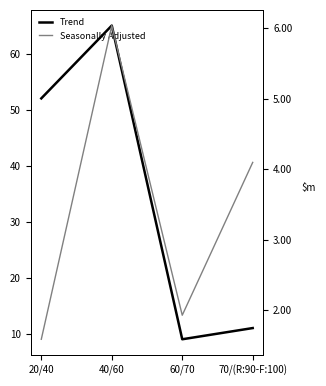

Reading left to right, list all the values displayed in this chart.

Trend: 20/40=52.0	40/60=65.0	60/70=9.0	70/(R:90-F:100)=11.0
Seasonally Adjusted: 20/40=1.6	40/60=6.0	60/70=1.9	70/(R:90-F:100)=4.1